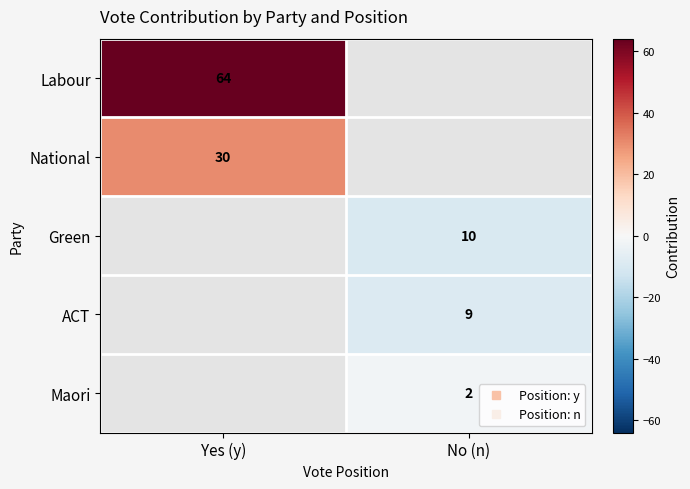

Rank the series by their maximum value, from lowest to highest.

Green, ACT, Maori, National, Labour